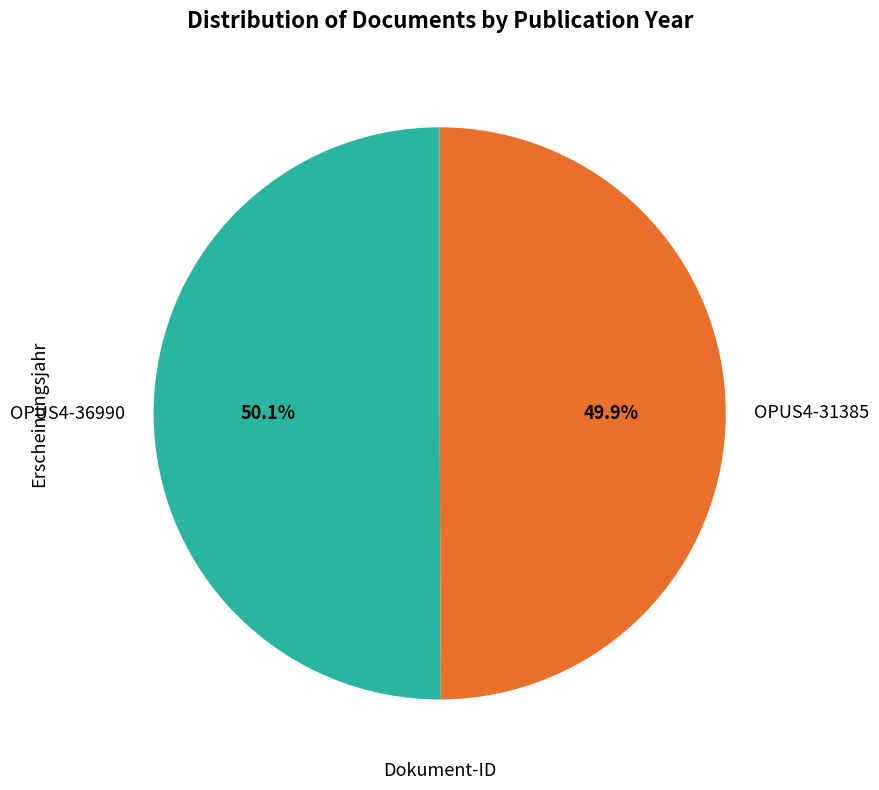

What percentage do OPUS4-36990 and OPUS4-31385 together represent?

100.0%